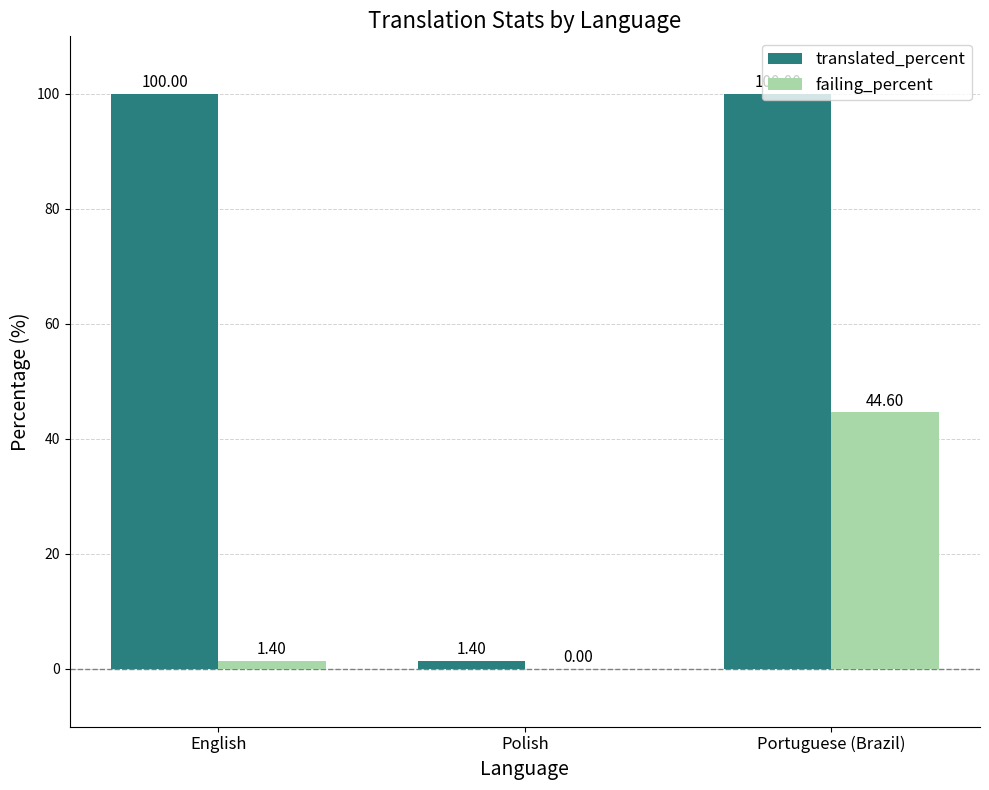

Reading left to right, what are all the values shown in this chart?

translated_percent: English=100.0	Polish=1.4	Portuguese (Brazil)=100.0
failing_percent: English=1.4	Polish=0.0	Portuguese (Brazil)=44.6